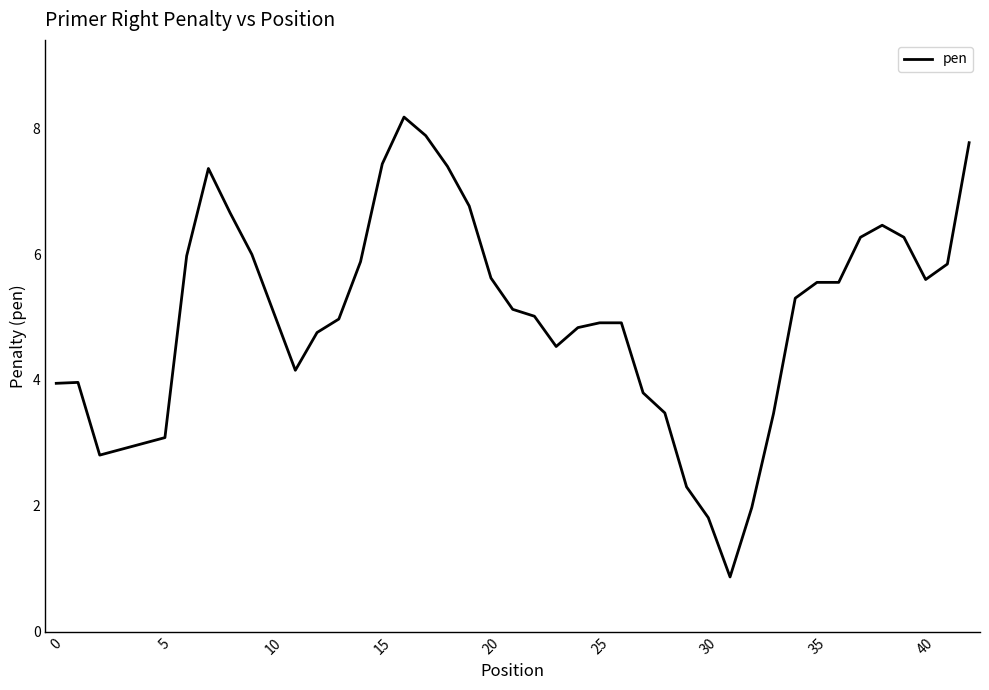

Is this an area chart (filled region under the line)?

No